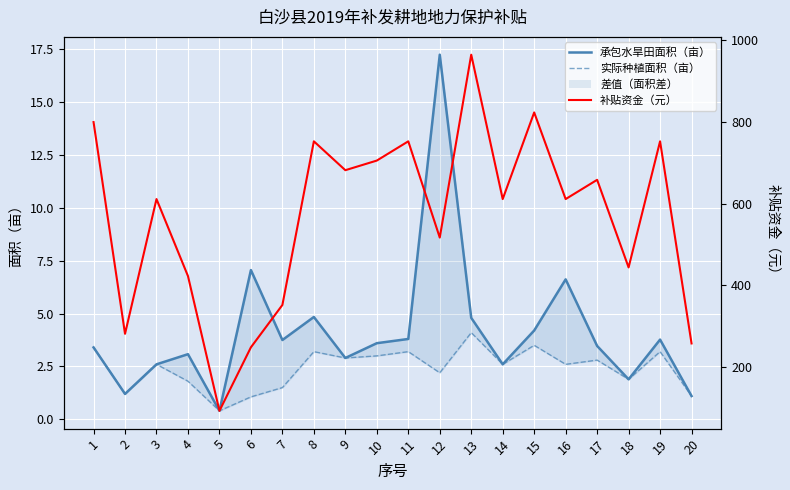

What is the difference between the 实际种植面积（亩） values at 13 and 20?

3.0